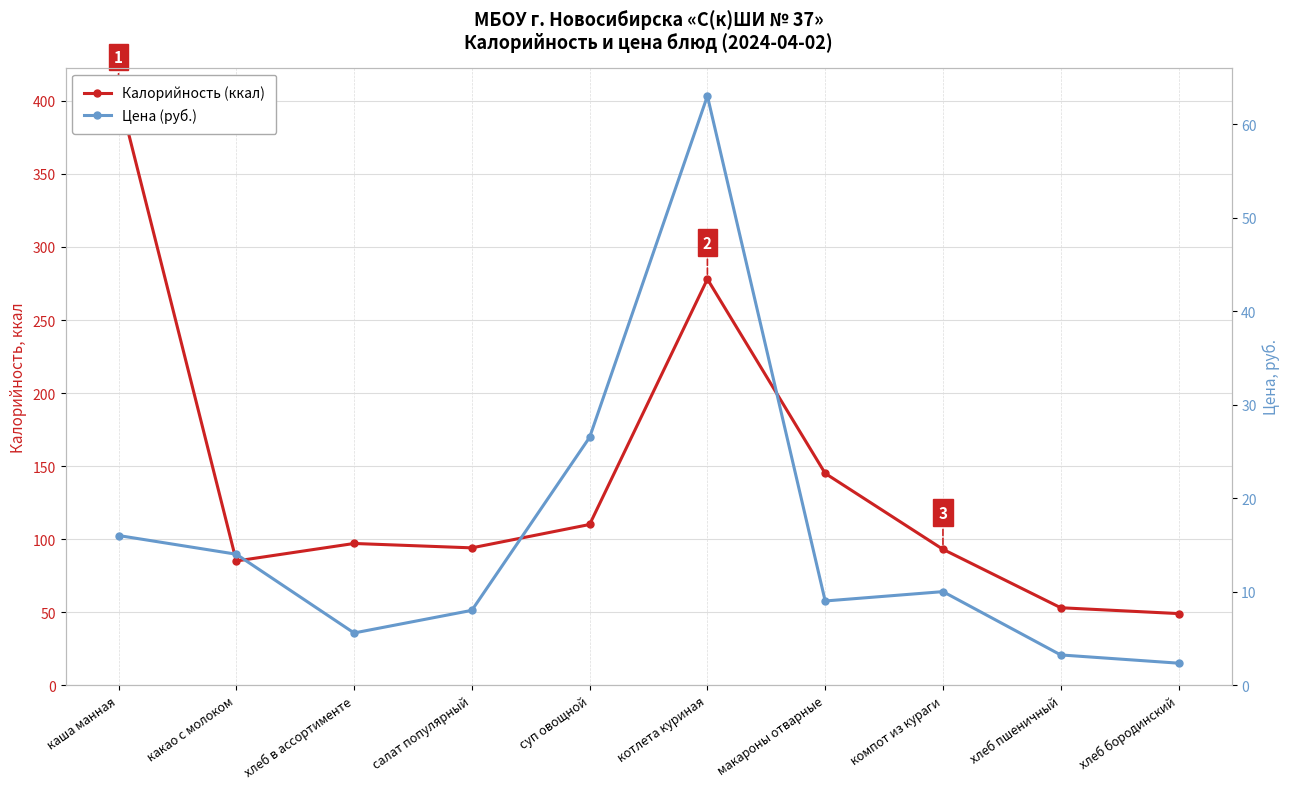

Does the chart have visible grid lines?

Yes